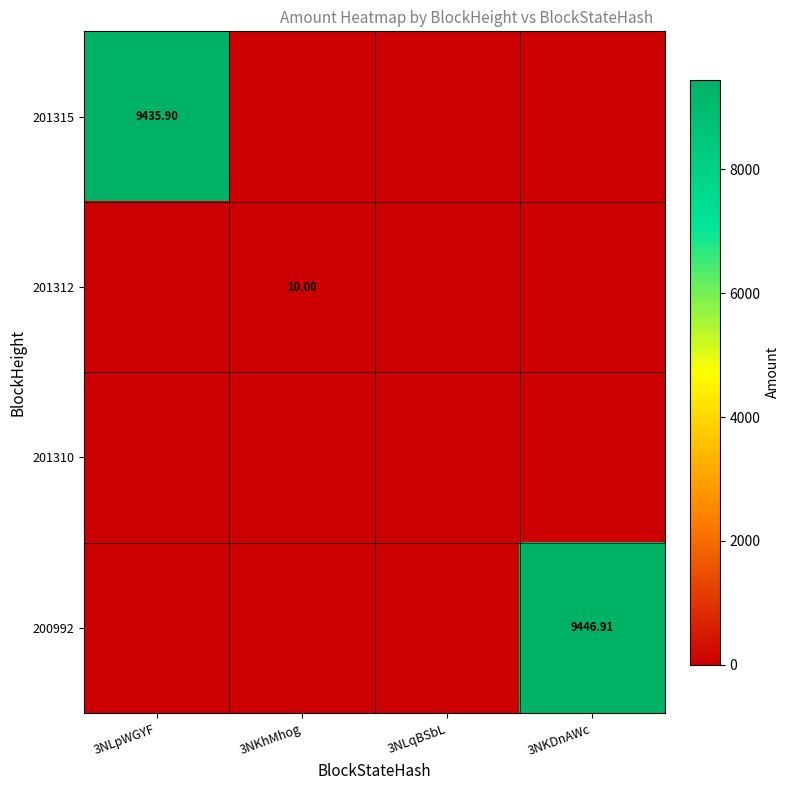

True or false: 201315 has a value of -5847.6 at 3NLqBSbL.

False